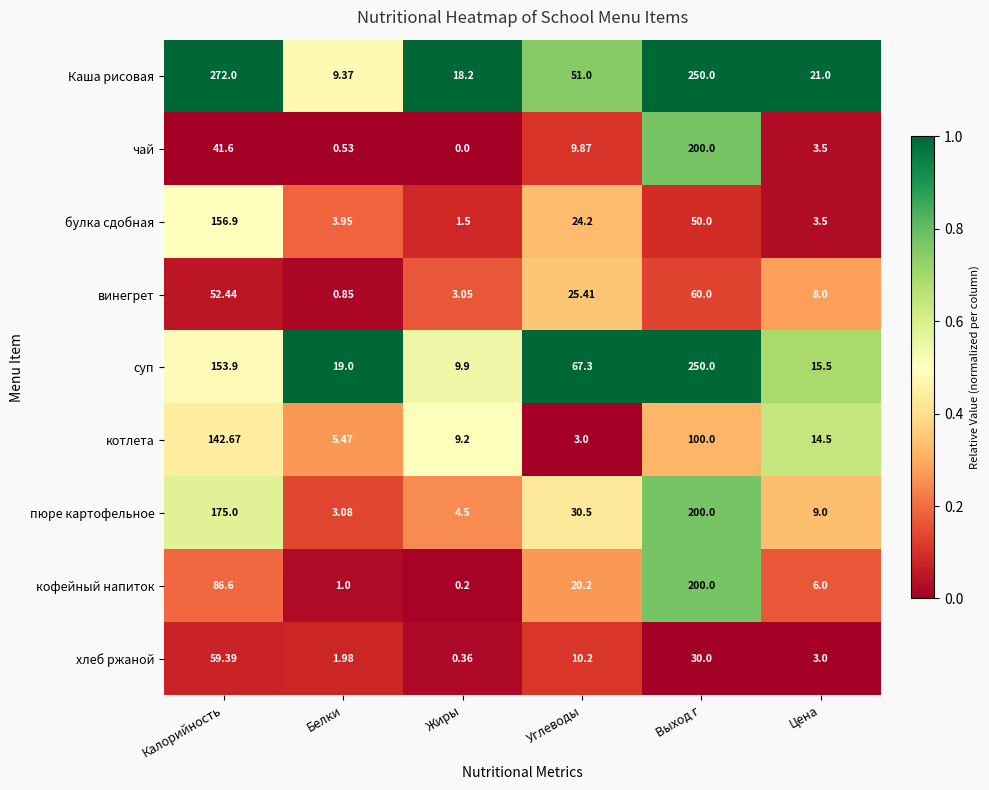

At which category does the chart reach its minimum across all series?

Жиры